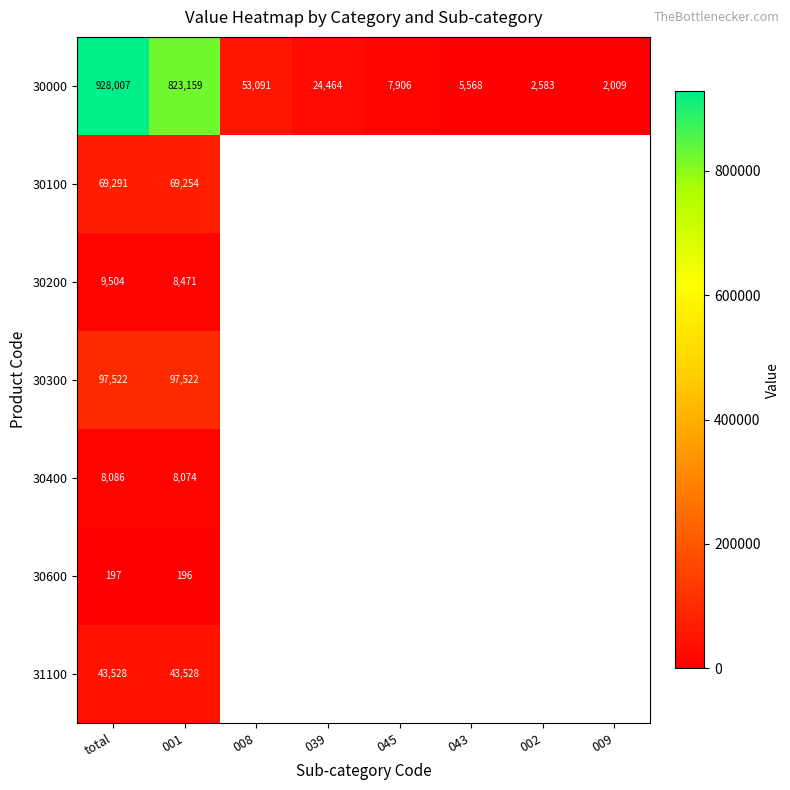

Which label corresponds to the largest value in the chart?

total